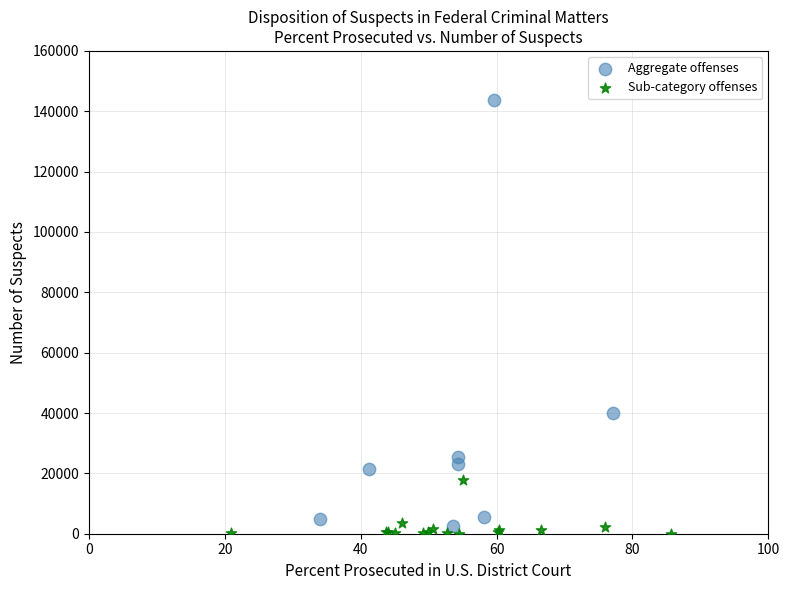

Which series contains the highest Y value?

Aggregate offenses